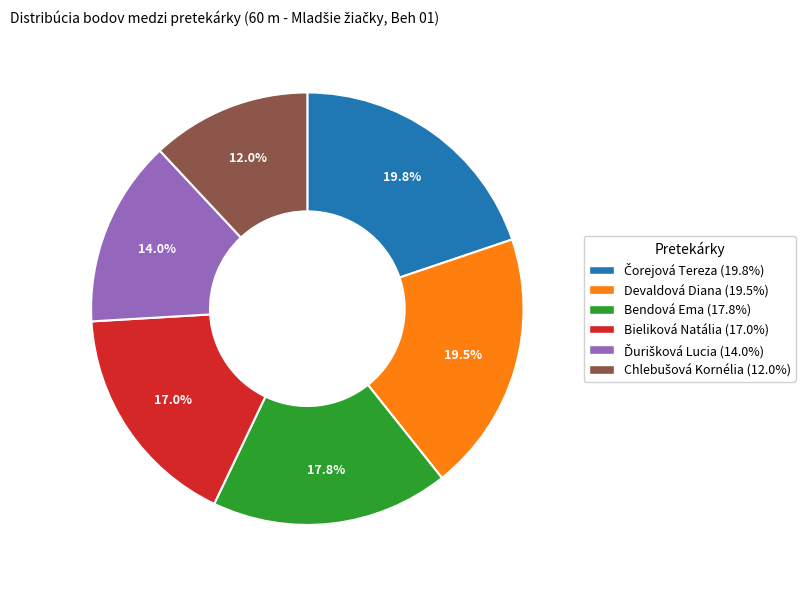

Does Bendová Ema account for over 50% of the chart?

No